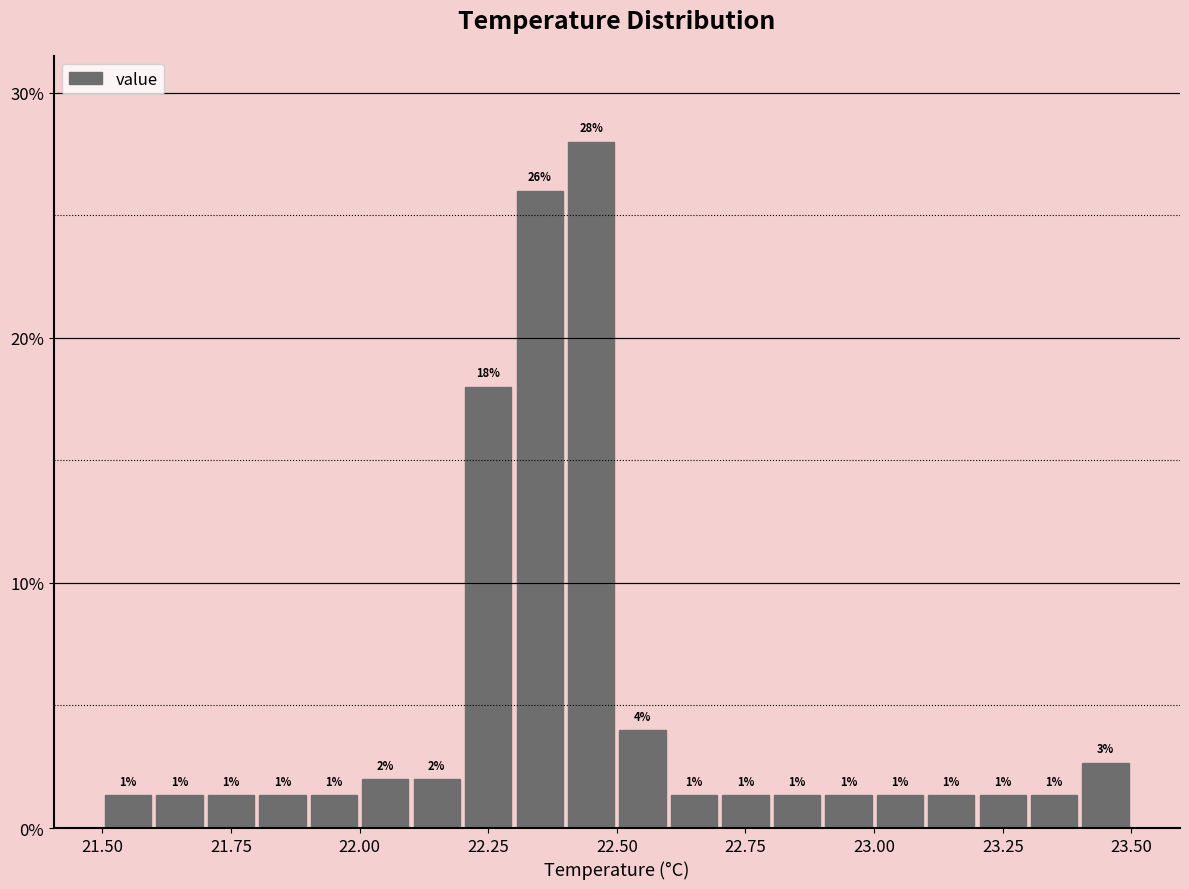

Read against the x-axis, roughly where is the centre of the tallest bar?

22.45